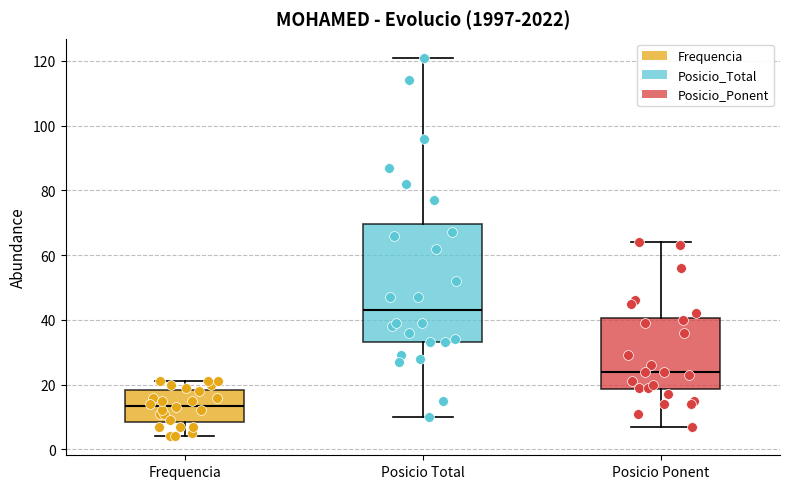

Reading left to right, read every box against the y-axis: the position of its median line, the range the box covers, and the ends of its whiskers. The values are not printed on the chart, so give them approximately, as read against the axis.

Frequencia: median 14, box 8 to 18, whiskers 4 to 22
Posicio Total: median 44, box 34 to 70, whiskers 10 to 122
Posicio Ponent: median 24, box 18 to 40, whiskers 8 to 64